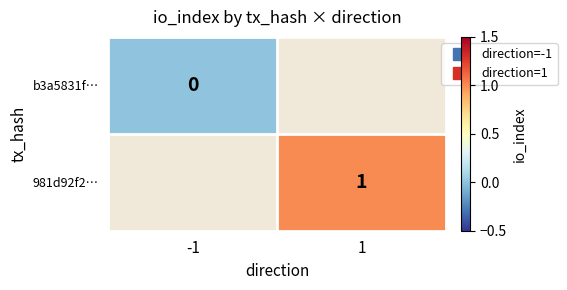

Rank the series by their maximum value, from lowest to highest.

b3a5831f…, 981d92f2…